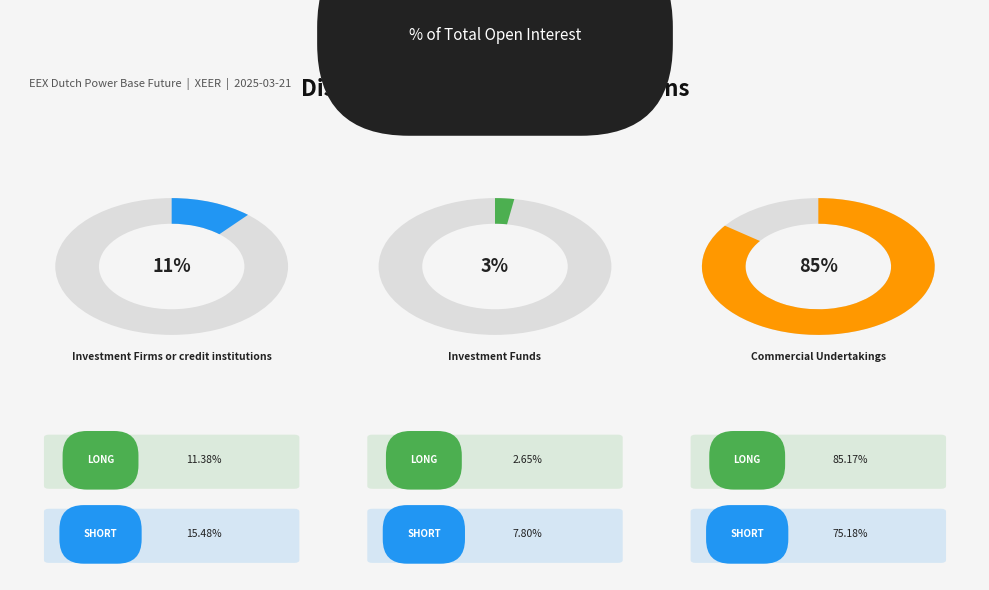

Which category accounts for the majority?

Commercial Undertakings